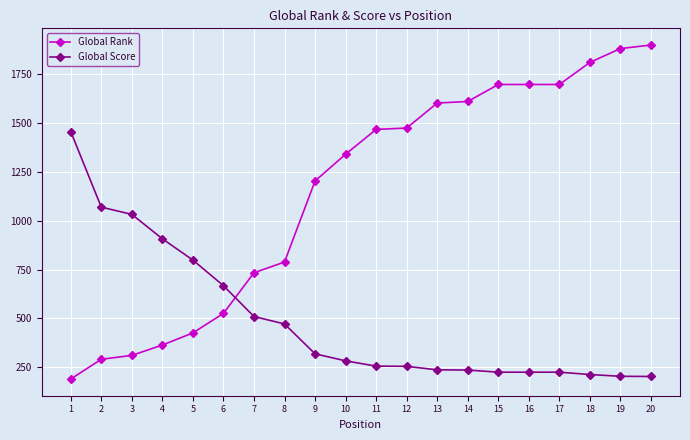

What is the highest value of the Global Score series?

1457